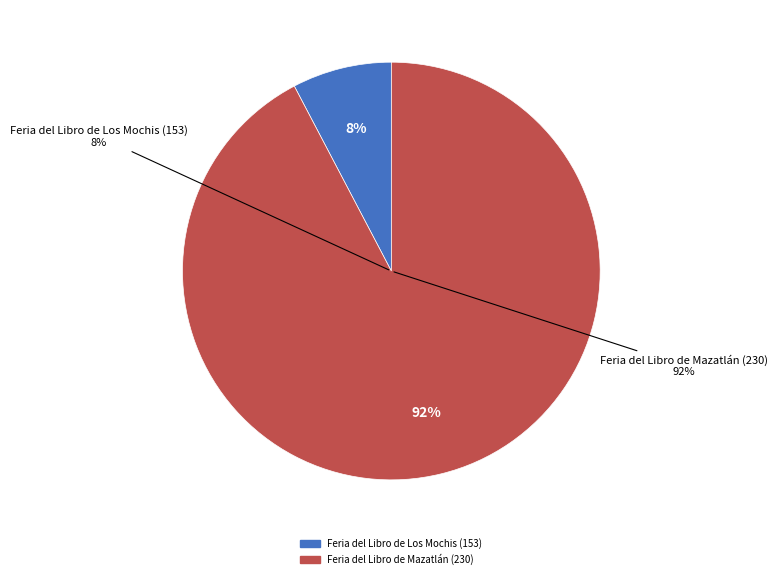

Which slice is the smallest?

Feria del Libro de Los Mochis (153)